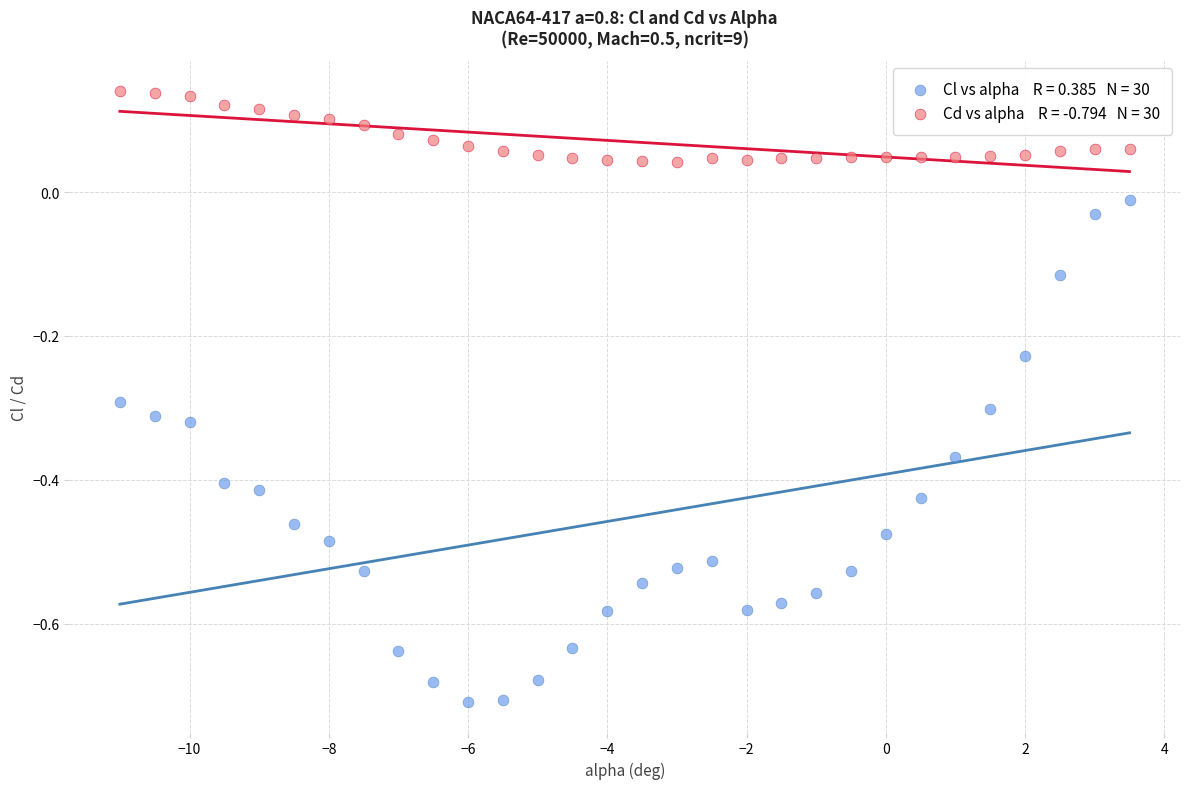

Across all data points, what is the range of Y values (max minus min)?

0.8